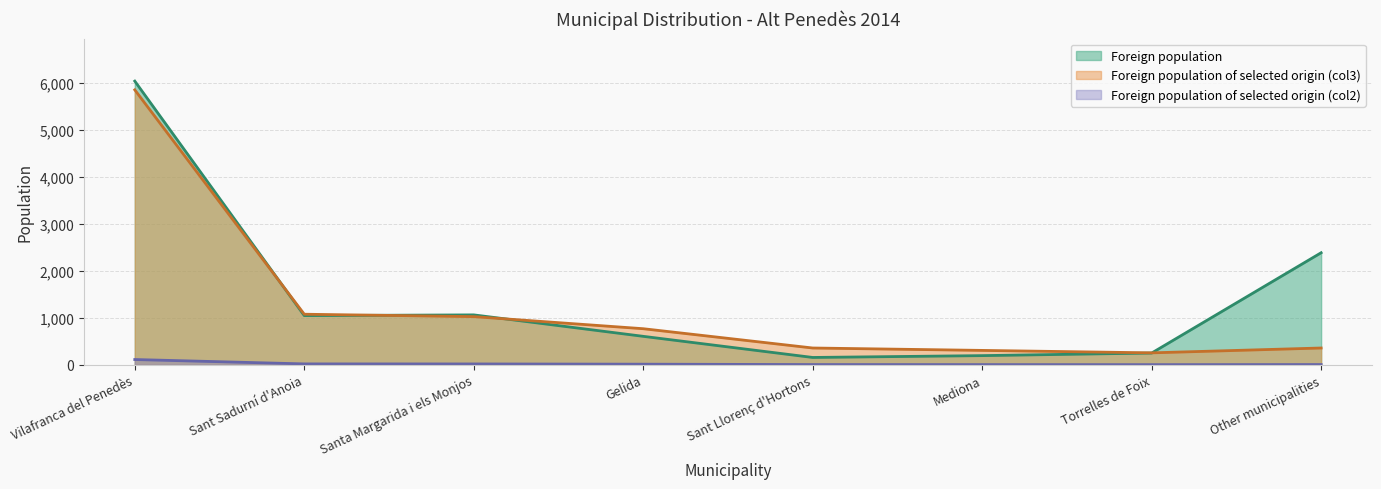

Is the value of Foreign population of selected origin (col3) at Mediona greater than the value of Foreign population of selected origin (col2) at Sant Sadurní d'Anoia?

Yes